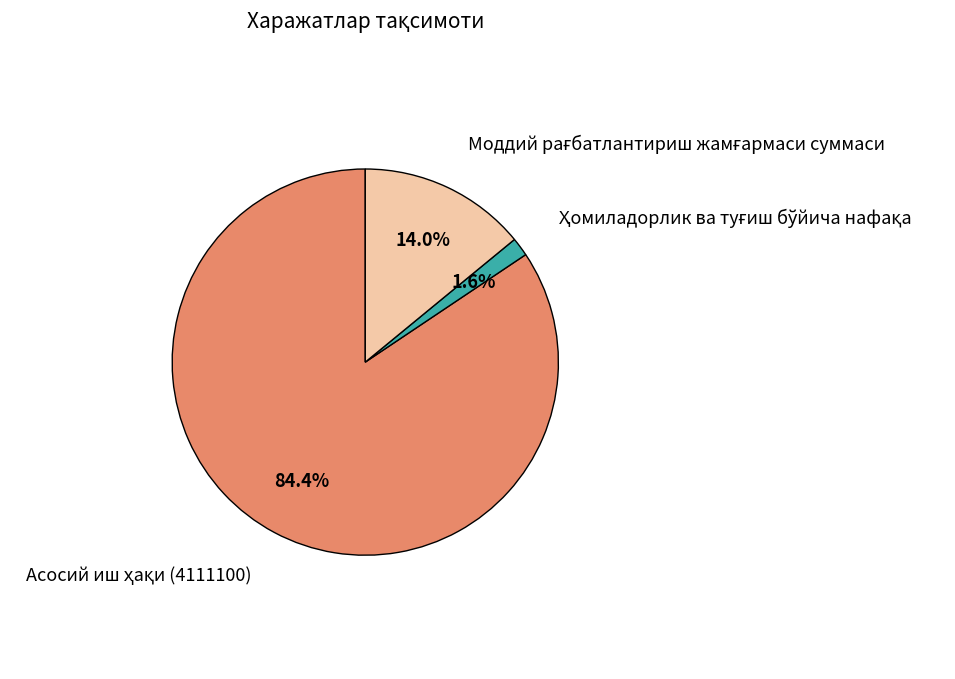

To the nearest percent, what is the average slice percentage?

33%